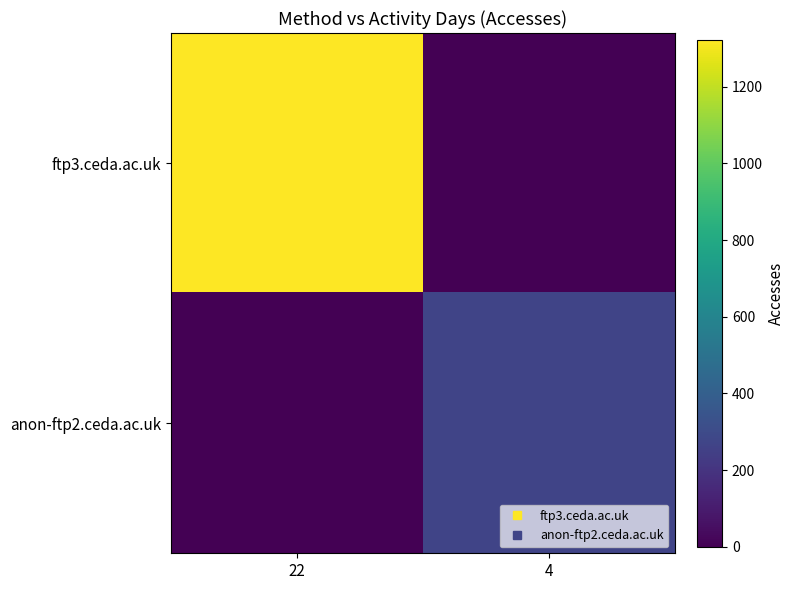

Reading left to right, what are all the values shown in this chart?

ftp3.ceda.ac.uk: 22=1323	4=0
anon-ftp2.ceda.ac.uk: 22=0	4=271